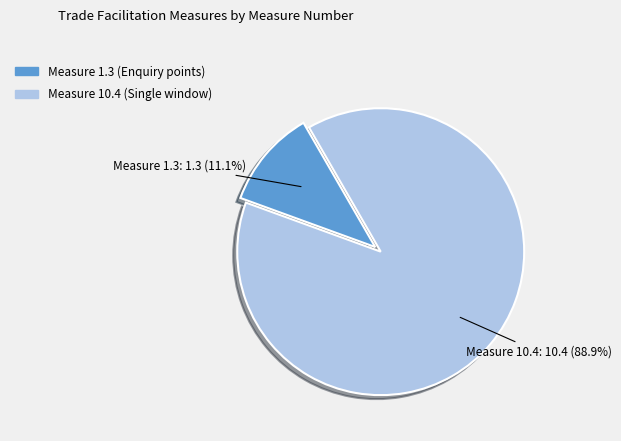

Combined, do Measure 10.4 (Single window) and Measure 1.3 (Enquiry points) account for over 50%?

Yes